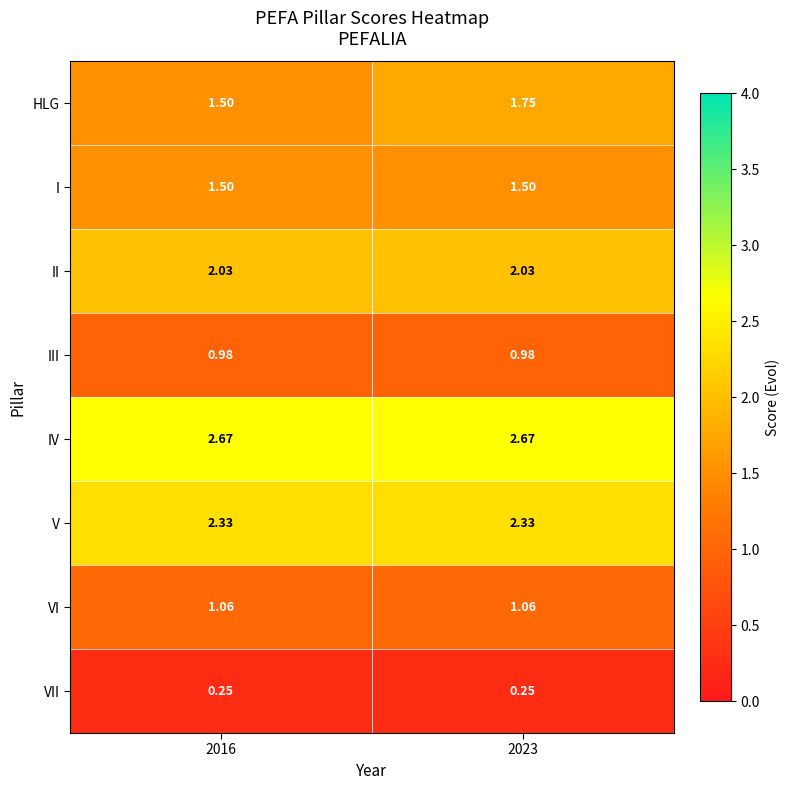

Which series has the largest range (max minus min)?

HLG